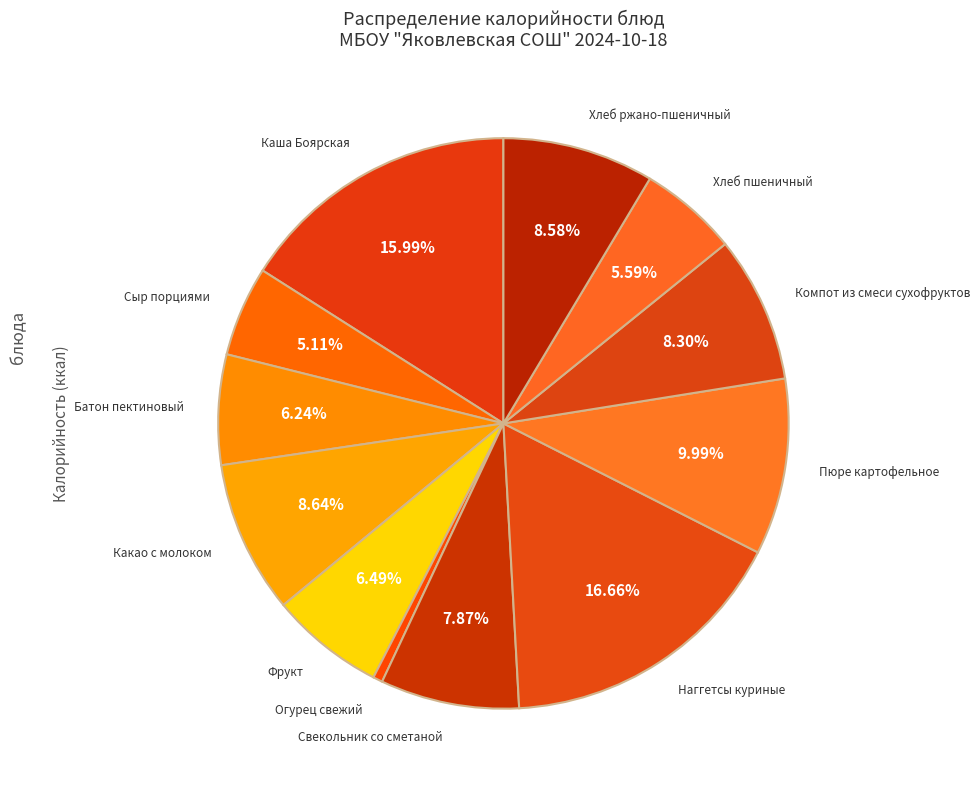

Combined, do Наггетсы куриные and Свекольник со сметаной account for over 50%?

No